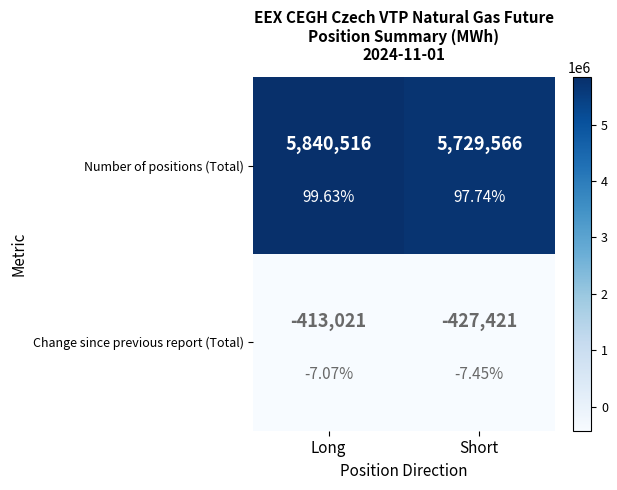

How many values in the Number of positions (Total) series are below 5840516?

1